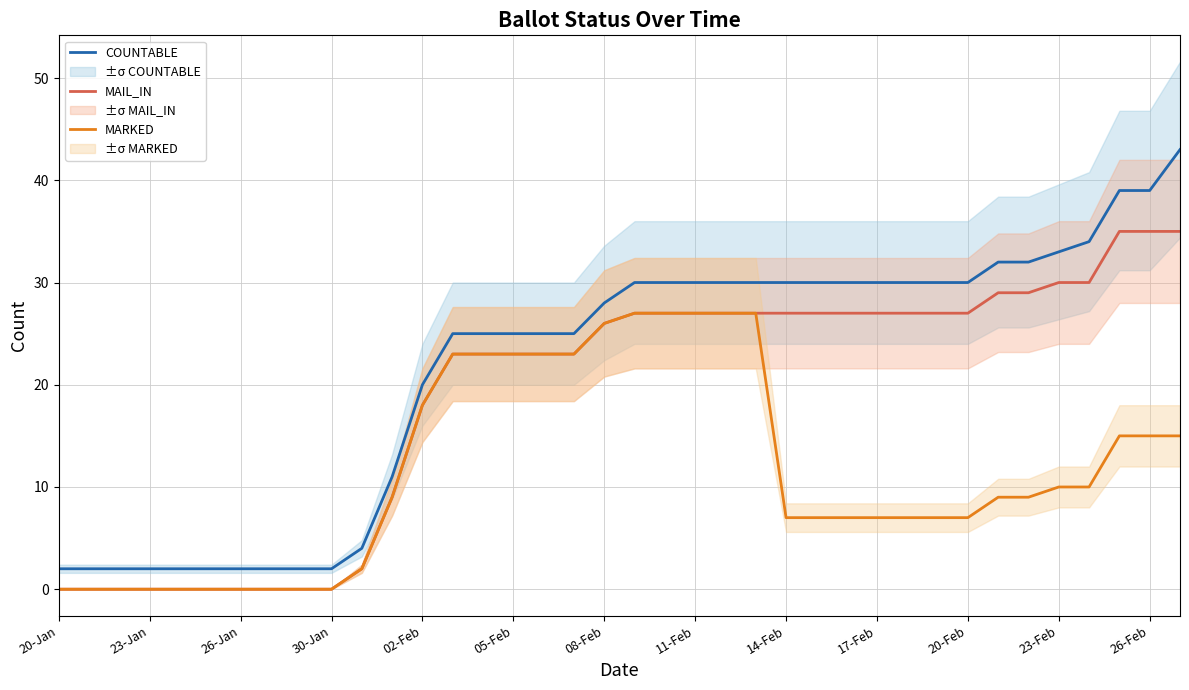

What is the difference between the maximum and minimum values in the MARKED series?

27